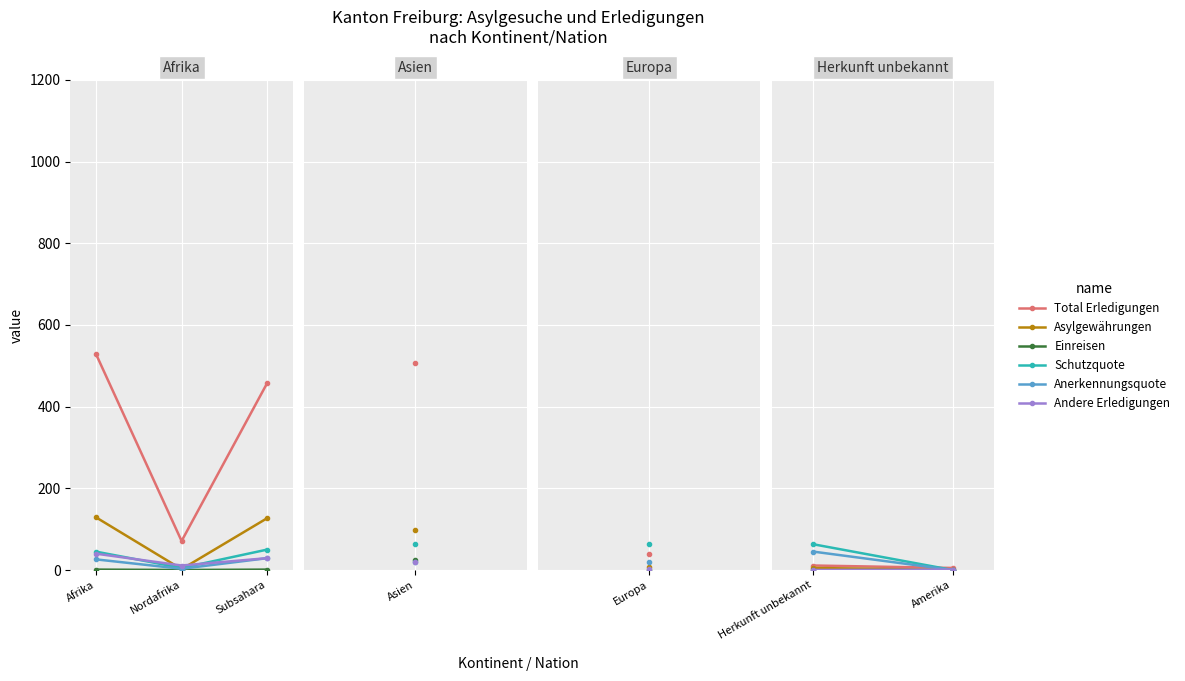

How many categories are shown in the chart?

3